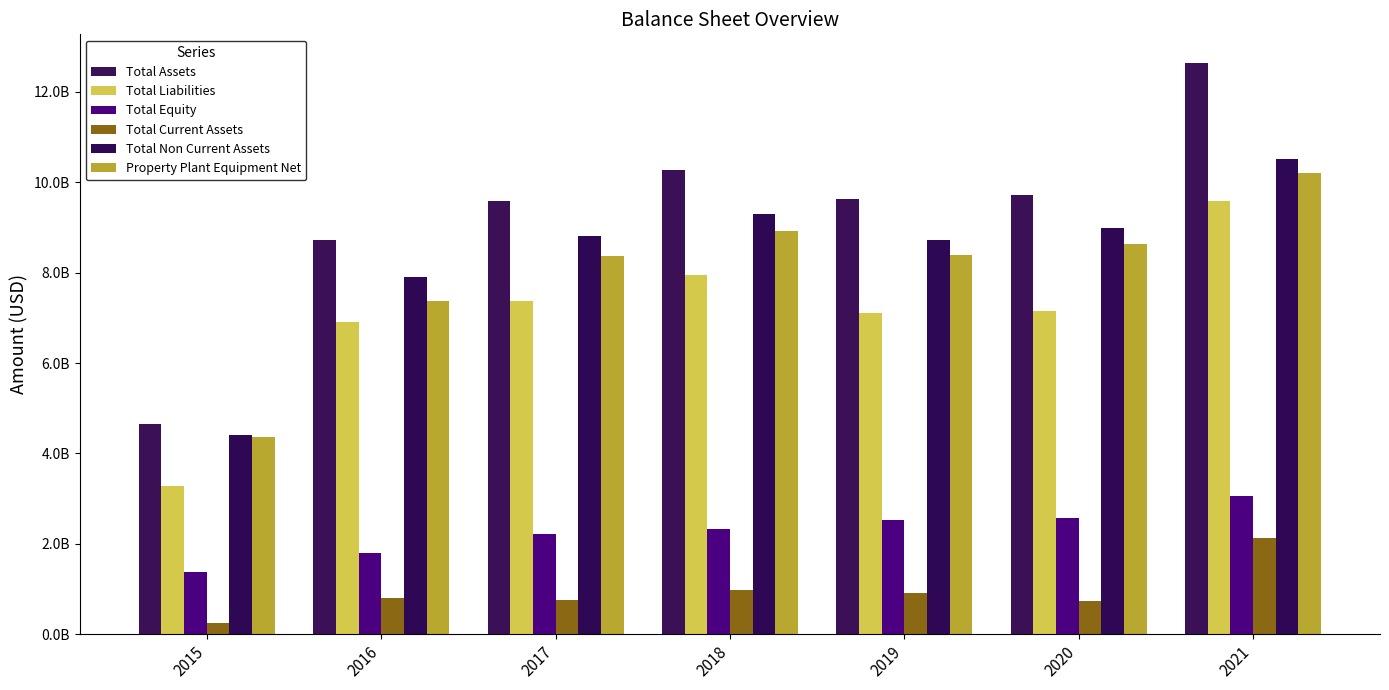

What is the maximum value shown in the chart?

12643838000